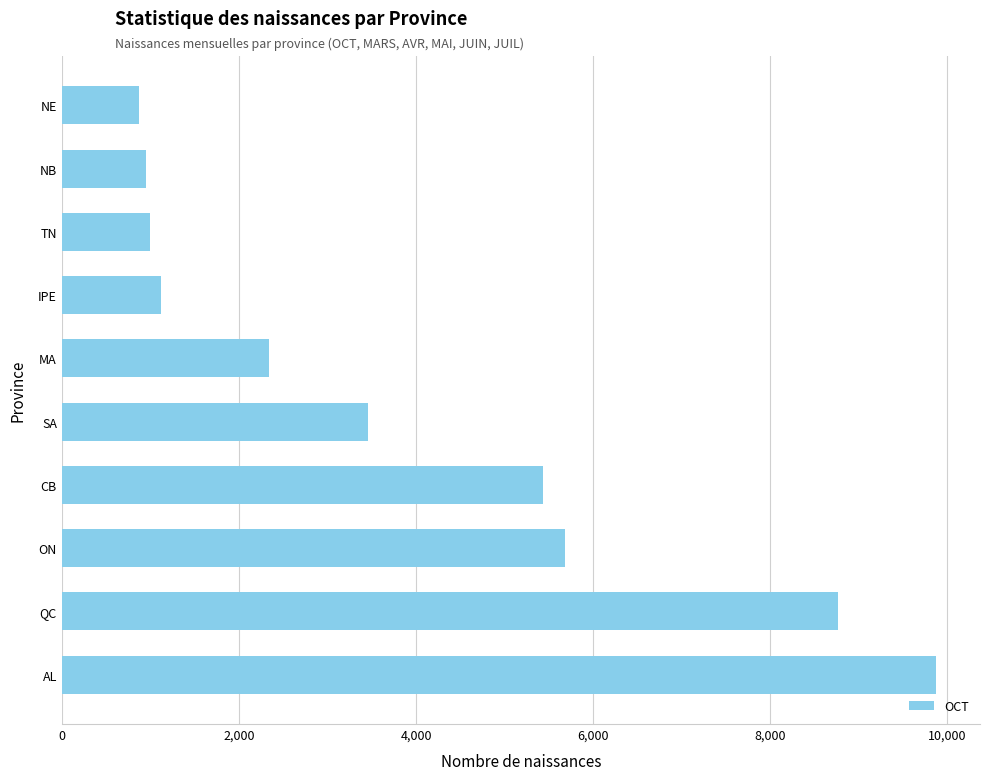

What is the smallest value displayed?

876